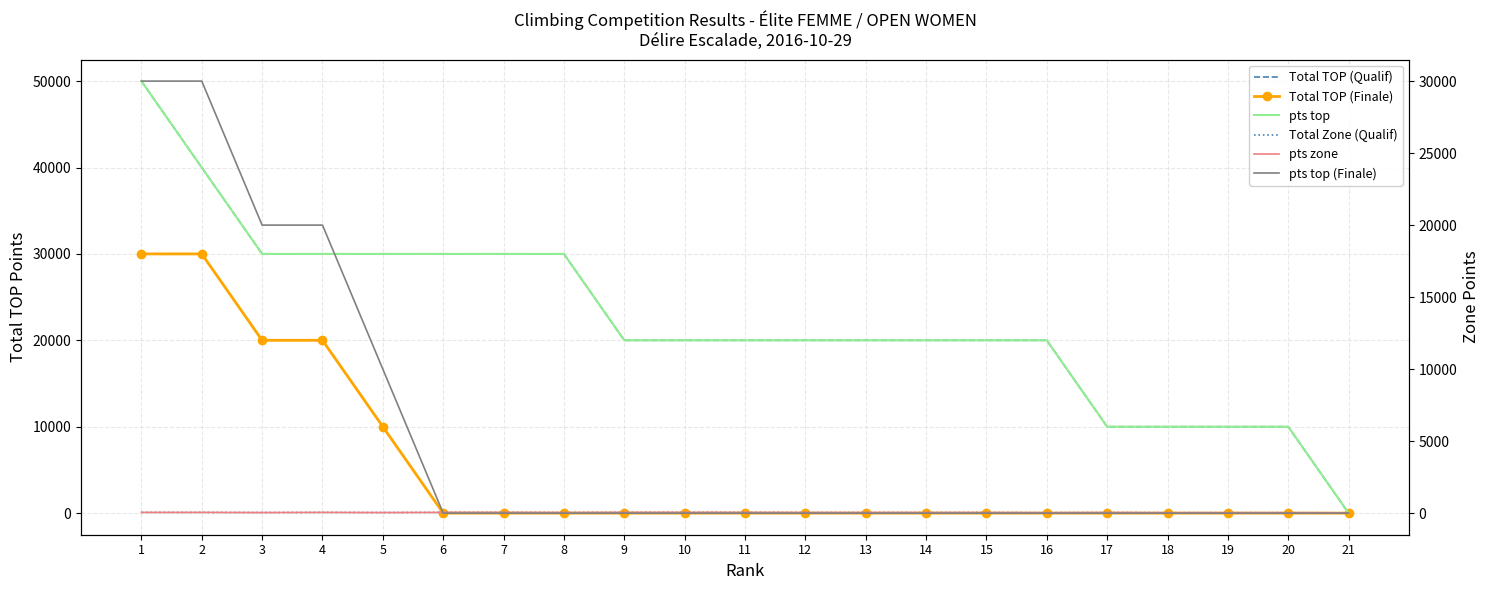

Reading left to right, transcribe all the data shown in this chart.

Total TOP (Qualif): 1=50000	2=40000	3=30000	4=30000	5=30000	6=30000	7=30000	8=30000	9=20000	10=20000	11=20000	12=20000	13=20000	14=20000	15=20000	16=20000	17=10000	18=10000	19=10000	20=10000	21=0
Total TOP (Finale): 1=30000	2=30000	3=20000	4=20000	5=10000	6=0	7=0	8=0	9=0	10=0	11=0	12=0	13=0	14=0	15=0	16=0	17=0	18=0	19=0	20=0	21=0
pts top: 1=50000	2=40000	3=30000	4=30000	5=30000	6=30000	7=30000	8=30000	9=20000	10=20000	11=20000	12=20000	13=20000	14=20000	15=20000	16=20000	17=10000	18=10000	19=10000	20=10000	21=0
Total Zone (Qualif): 1=50	2=50	3=40	4=50	5=40	6=50	7=50	8=40	9=50	10=50	11=50	12=40	13=40	14=40	15=40	16=30	17=40	18=30	19=30	20=30	21=20
pts zone: 1=50	2=50	3=40	4=50	5=40	6=50	7=50	8=40	9=50	10=50	11=50	12=40	13=40	14=40	15=40	16=30	17=40	18=30	19=30	20=30	21=20
pts top (Finale): 1=30000	2=30000	3=20000	4=20000	5=10000	6=0	7=0	8=0	9=0	10=0	11=0	12=0	13=0	14=0	15=0	16=0	17=0	18=0	19=0	20=0	21=0